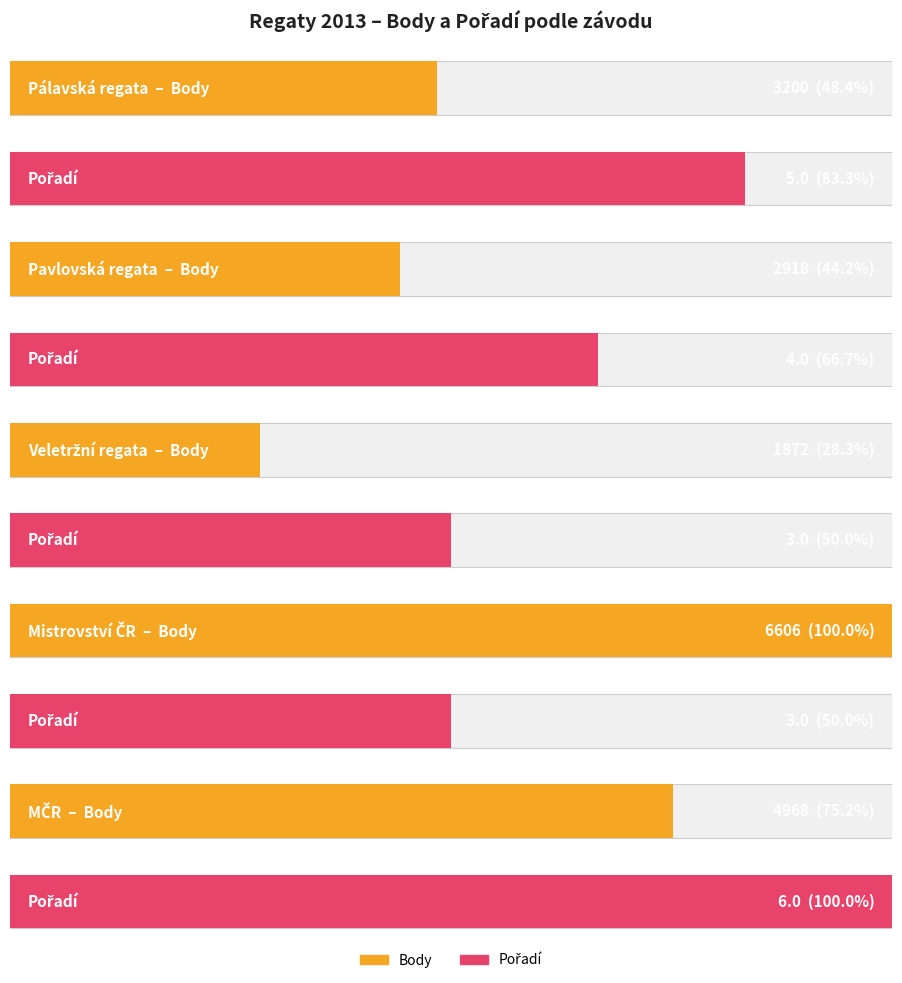

Between 3 and 4, which is larger?

4